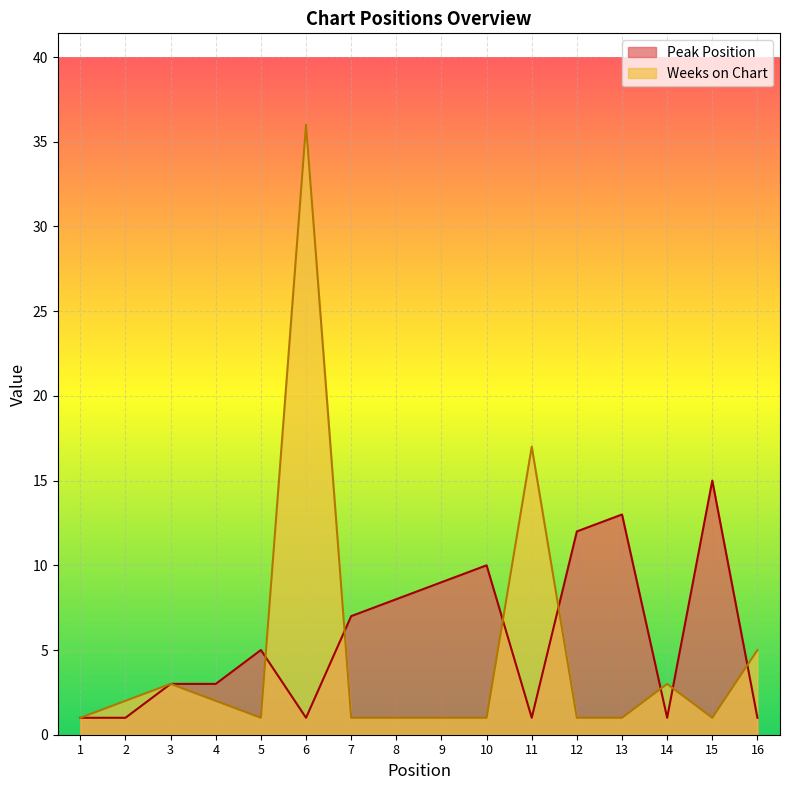

Which label corresponds to the largest value in the chart?

6